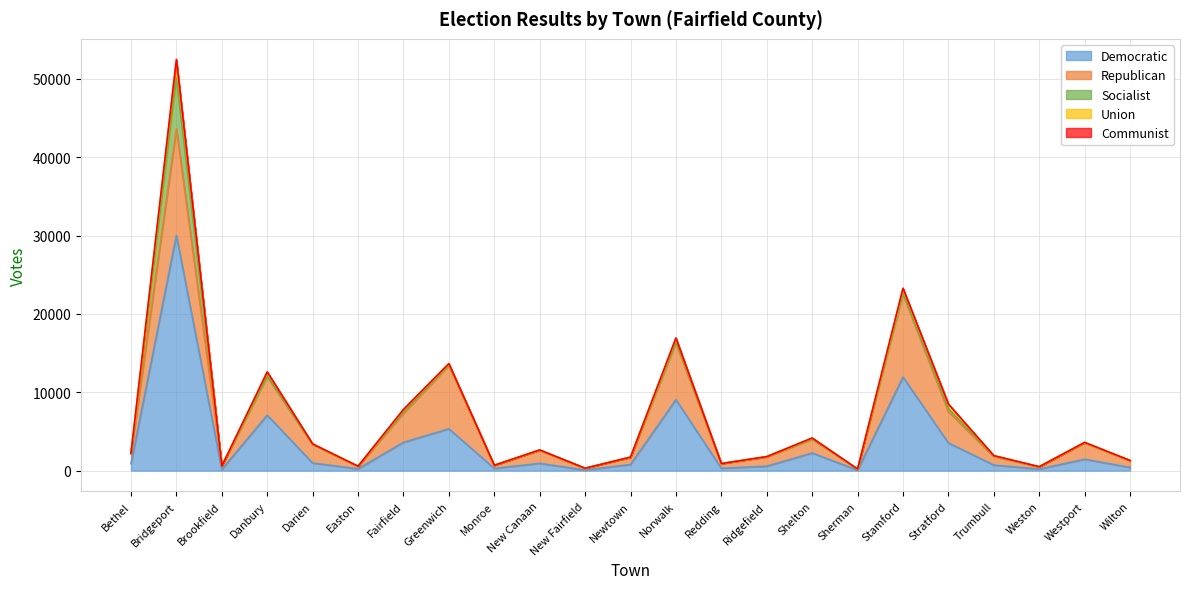

How many lines are shown in the chart?

5